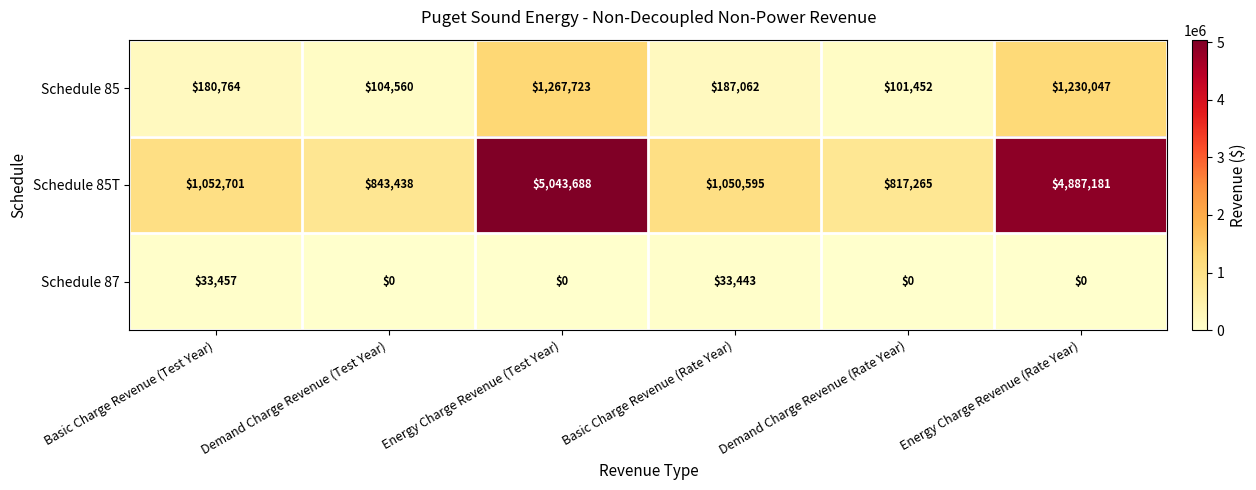

What is the total value across all series at Basic Charge Revenue (Rate Year)?

1271100